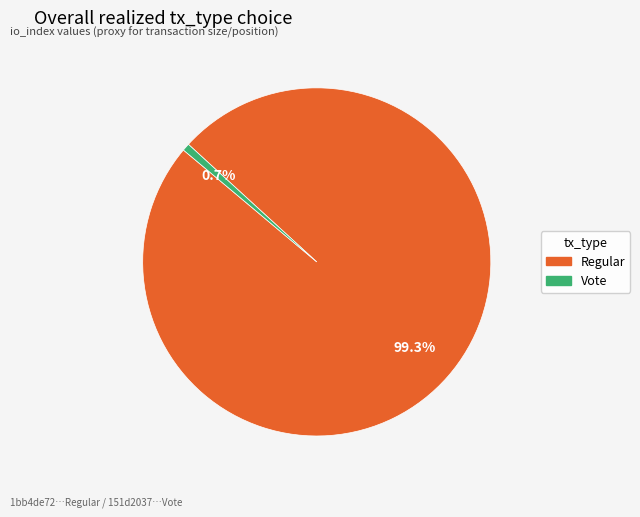

How many segments does this pie chart have?

2